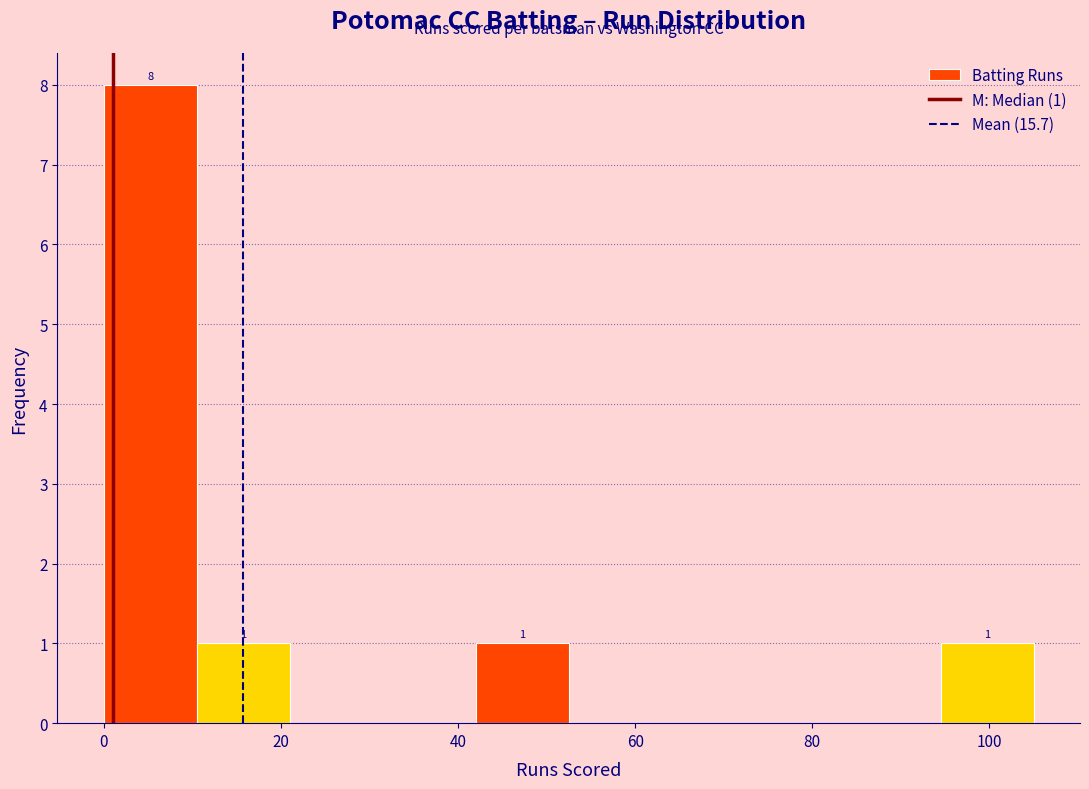

Over which range of the x-axis is the bar tallest?

0.0 to 10.5